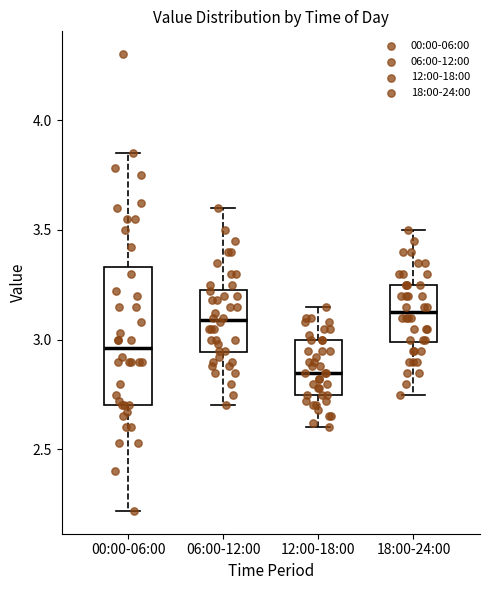

Comparing the boxes themselves (not the whiskers), which one is the tallest?

00:00-06:00